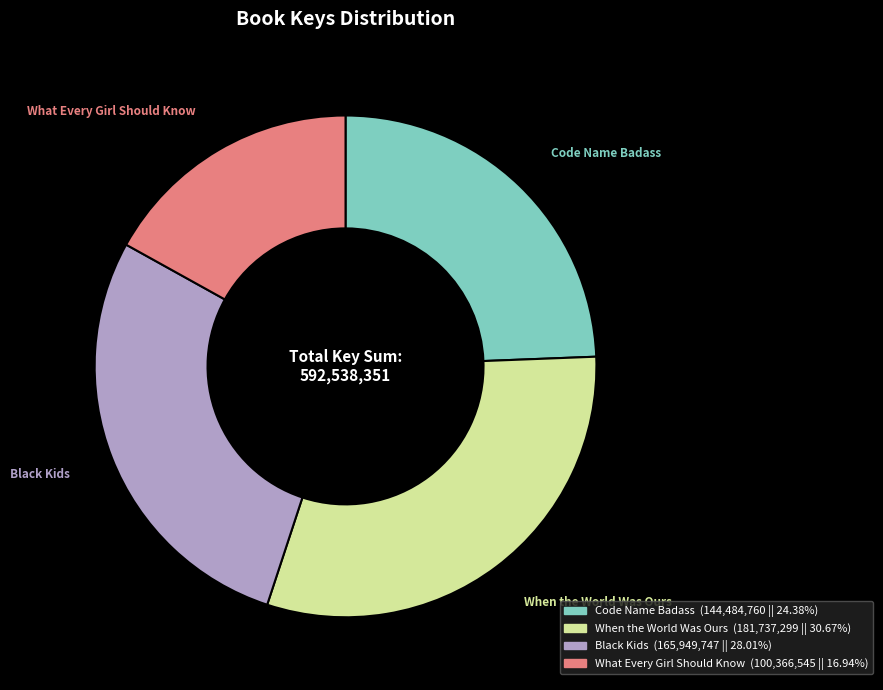

Rank the categories by value from lowest to highest.

What Every Girl Should Know, Code Name Badass, Black Kids, When the World Was Ours